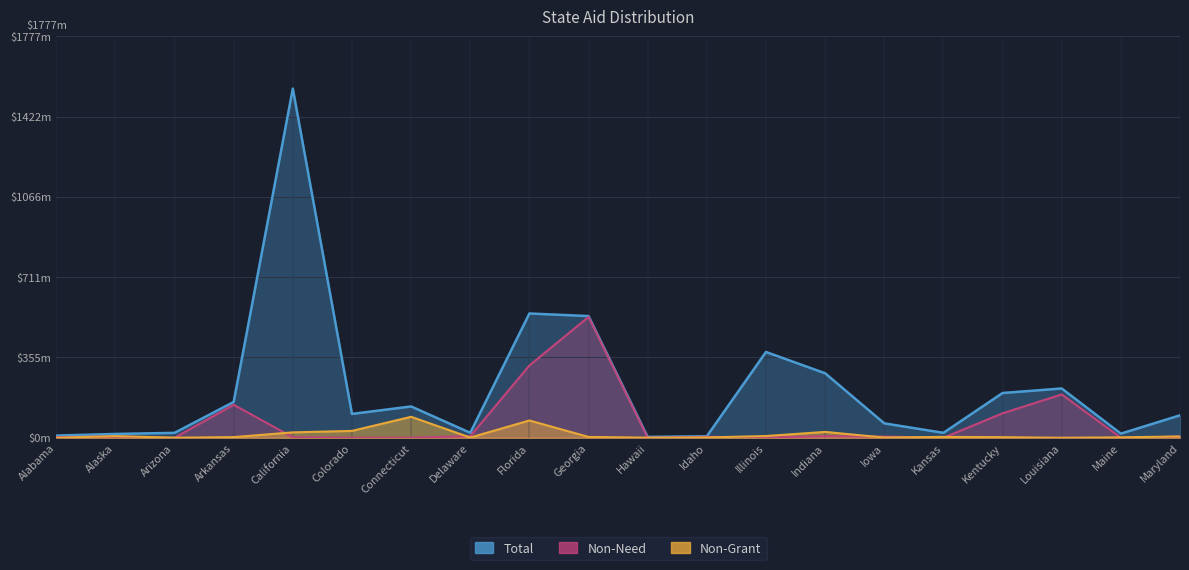

Reading left to right, transcribe all the data shown in this chart.

Total: Alabama=9.5	Alaska=16.9	Arizona=21.7	Arkansas=158.5	California=1545.1	Colorado=105.5	Connecticut=138.6	Delaware=21.9	Florida=550.0	Georgia=538.5	Hawaii=3.8	Idaho=6.7	Illinois=379.6	Indiana=285.4	Iowa=63.8	Kansas=21.8	Kentucky=198.1	Louisiana=218.1	Maine=18.3	Maryland=99.4
Non-Grant: Alabama=0.0	Alaska=7.3	Arizona=0.3	Arkansas=2.9	California=23.9	Colorado=30.4	Connecticut=92.8	Delaware=1.0	Florida=76.5	Georgia=3.7	Hawaii=0.6	Idaho=1.4	Illinois=7.7	Indiana=25.9	Iowa=1.0	Kansas=3.9	Kentucky=2.6	Louisiana=0.0	Maine=1.9	Maryland=5.8
Non-Need: Alabama=2.6	Alaska=5.7	Arizona=0.0	Arkansas=146.1	California=2.0	Colorado=0.4	Connecticut=0.3	Delaware=7.0	Florida=320.1	Georgia=534.8	Hawaii=0.0	Idaho=4.2	Illinois=1.0	Indiana=6.9	Iowa=5.2	Kansas=0.1	Kentucky=108.3	Louisiana=191.9	Maine=0.0	Maryland=5.1